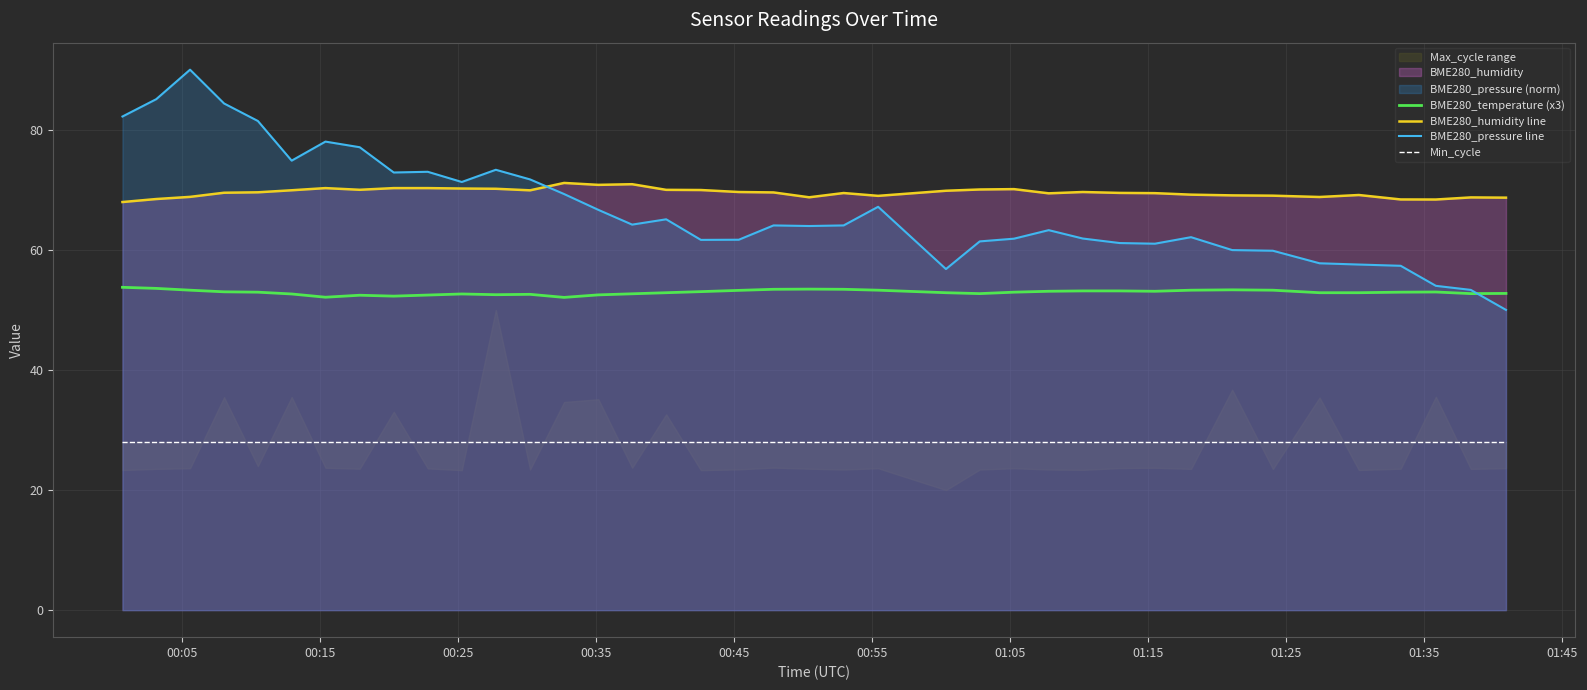

What is the difference between the maximum and minimum values in the BME280_humidity line series?

3.2